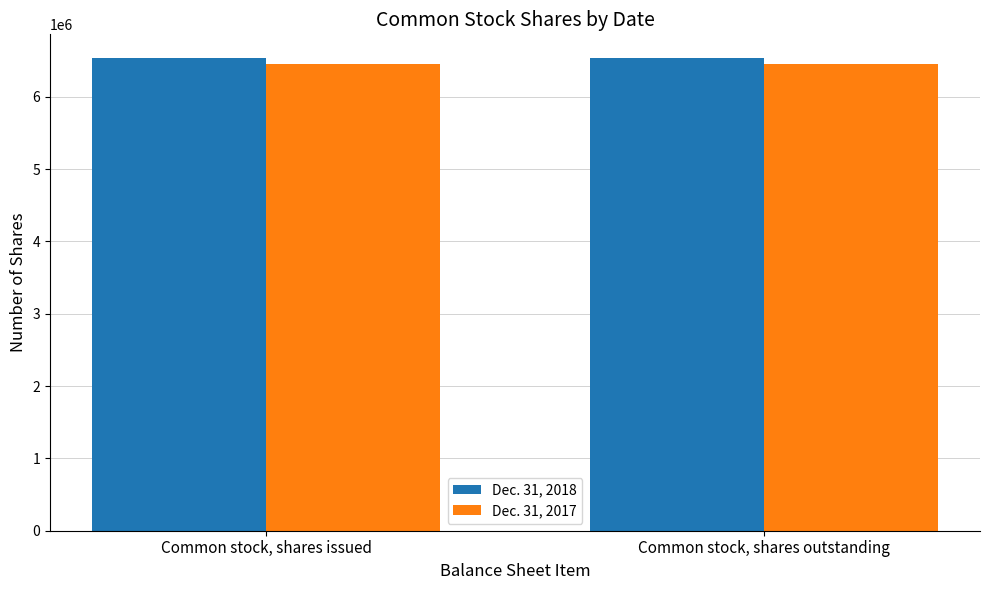

Rank the series by their average value, from highest to lowest.

Dec. 31, 2018, Dec. 31, 2017